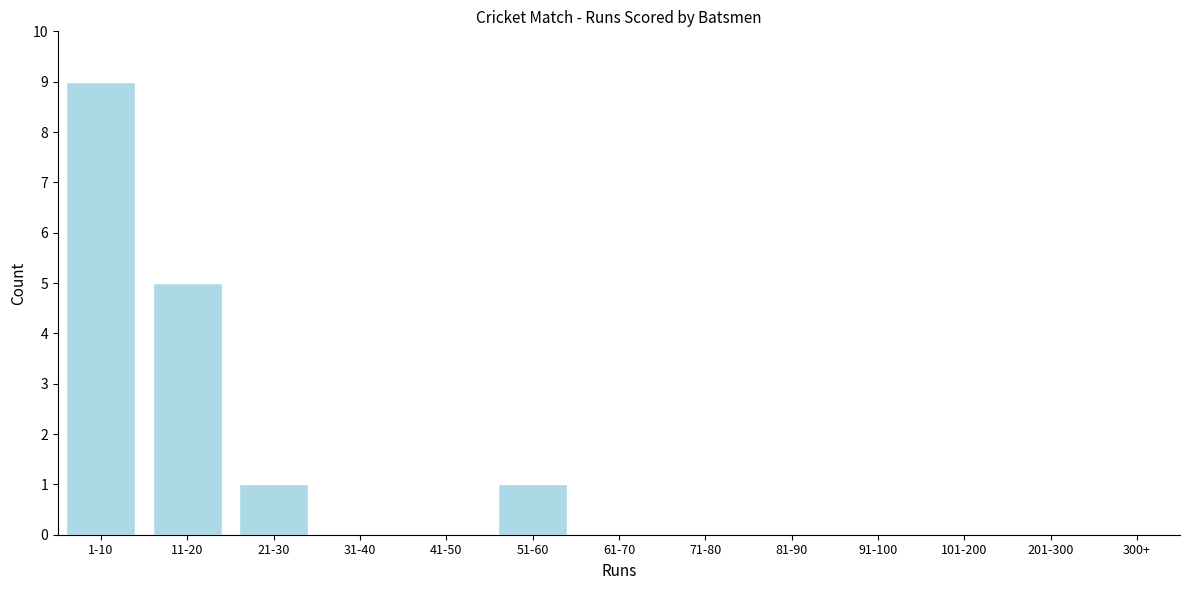

Reading right to left, extract all data points from this chart.

300+=0	201-300=0	101-200=0	91-100=0	81-90=0	71-80=0	61-70=0	51-60=1	41-50=0	31-40=0	21-30=1	11-20=5	1-10=9